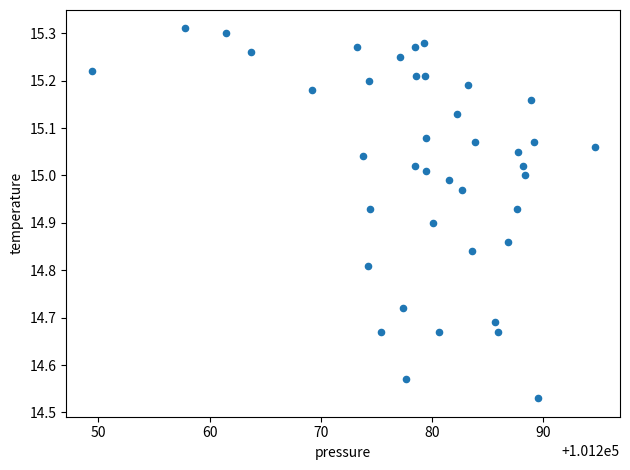

What is the range of Y values (max minus min)?

0.8